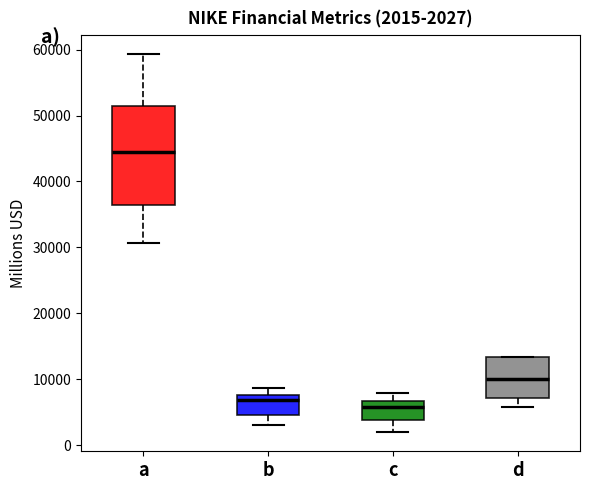

Which box has the lowest median line?

c